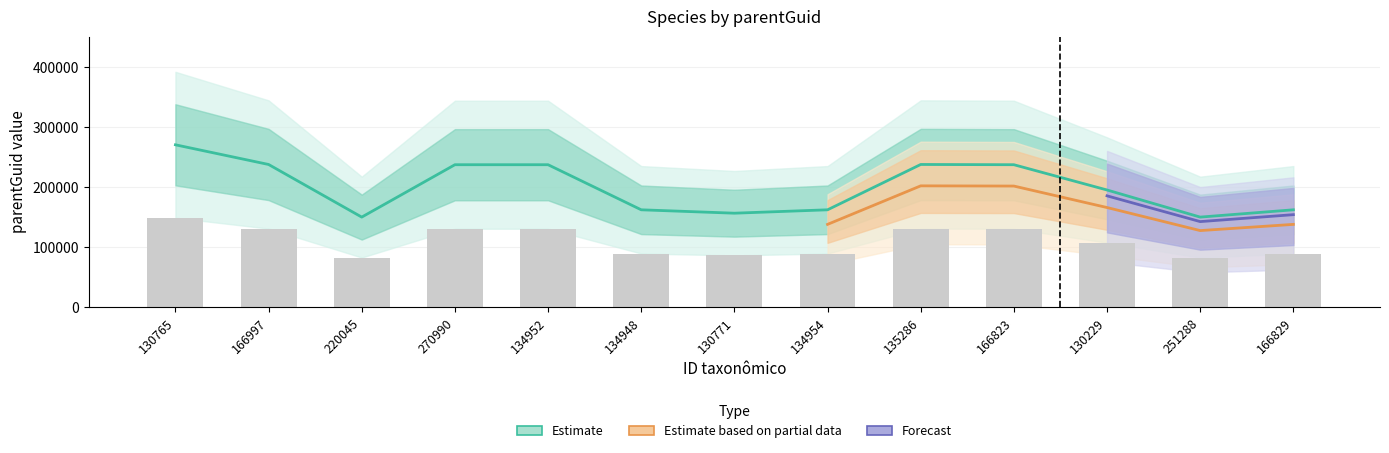

Reading left to right, what are all the values shown in this chart?

270261.6	237477.6	149769.6	237076.8	237072.0	161935.2	156278.4	161935.2	237477.6	237072.0	194956.8	149764.8	161935.2